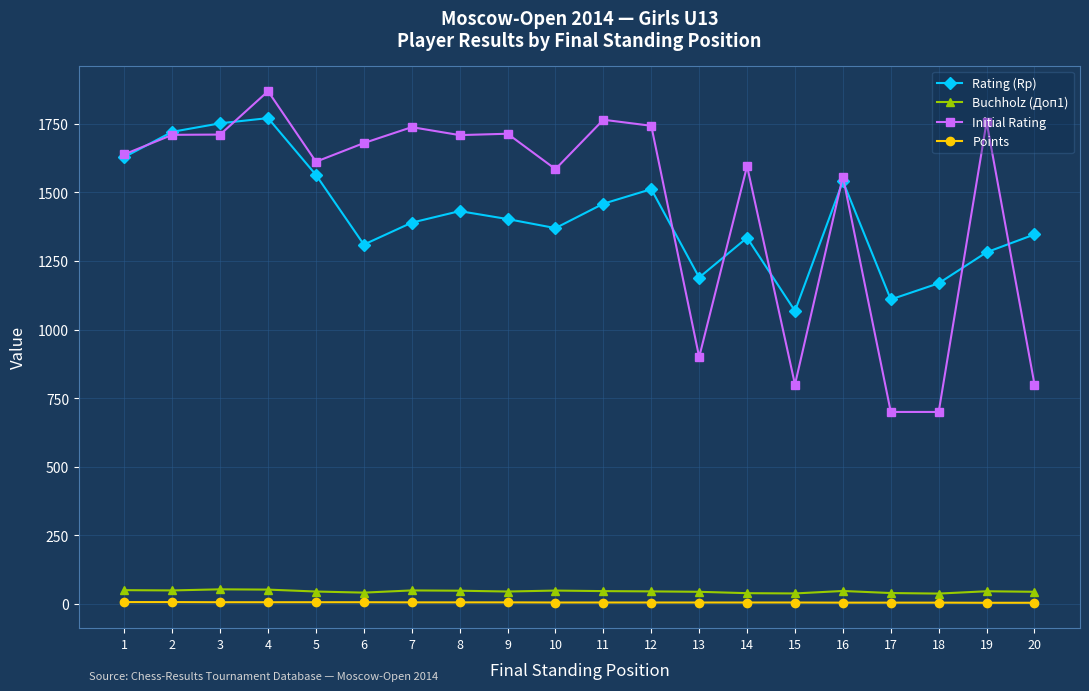

How many lines are shown in the chart?

4